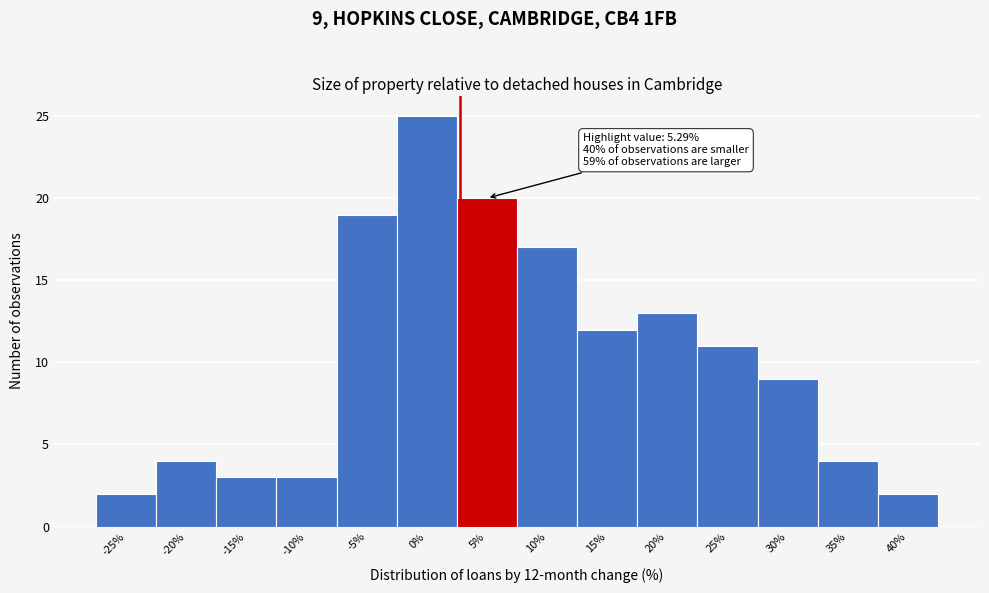

Reading left to right, list all the values displayed in this chart.

-25%=2	-20%=4	-15%=3	-10%=3	-5%=19	0%=25	5%=20	10%=17	15%=12	20%=13	25%=11	30%=9	35%=4	40%=2